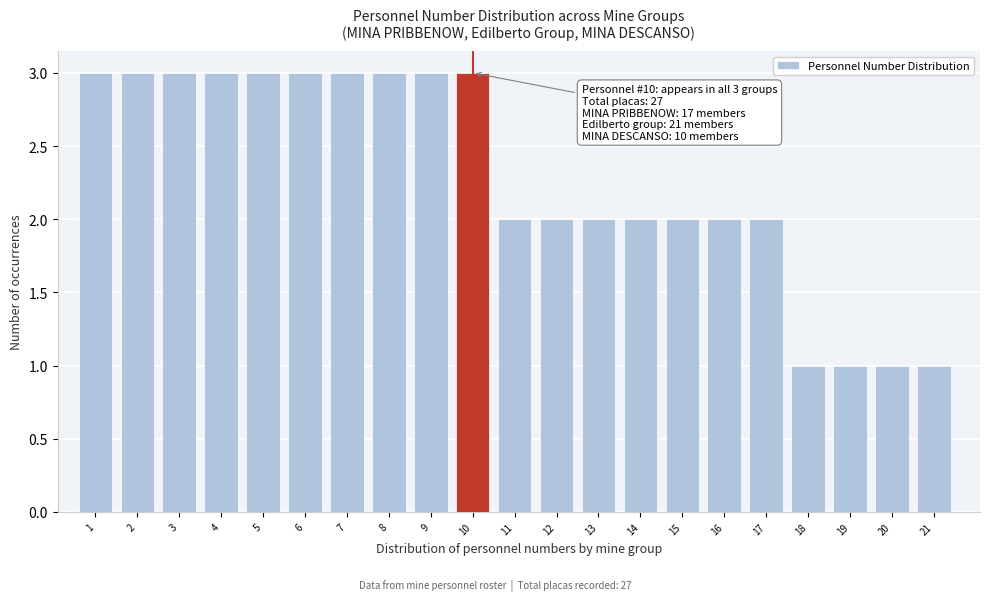

Reading left to right, transcribe all the data shown in this chart.

3	3	3	3	3	3	3	3	3	3	2	2	2	2	2	2	2	1	1	1	1